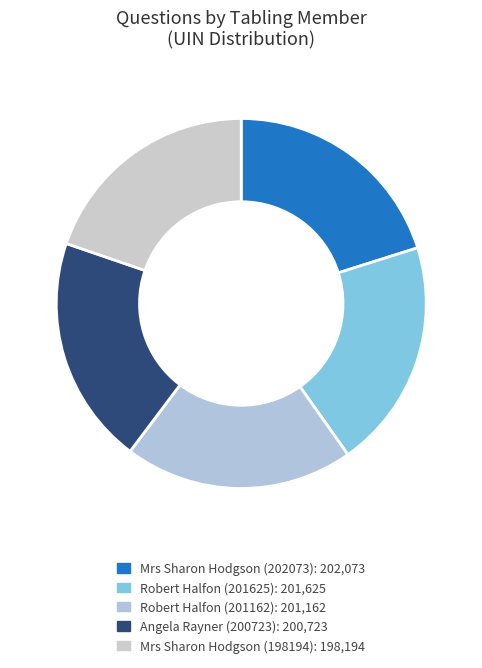

How many segments does this pie chart have?

5